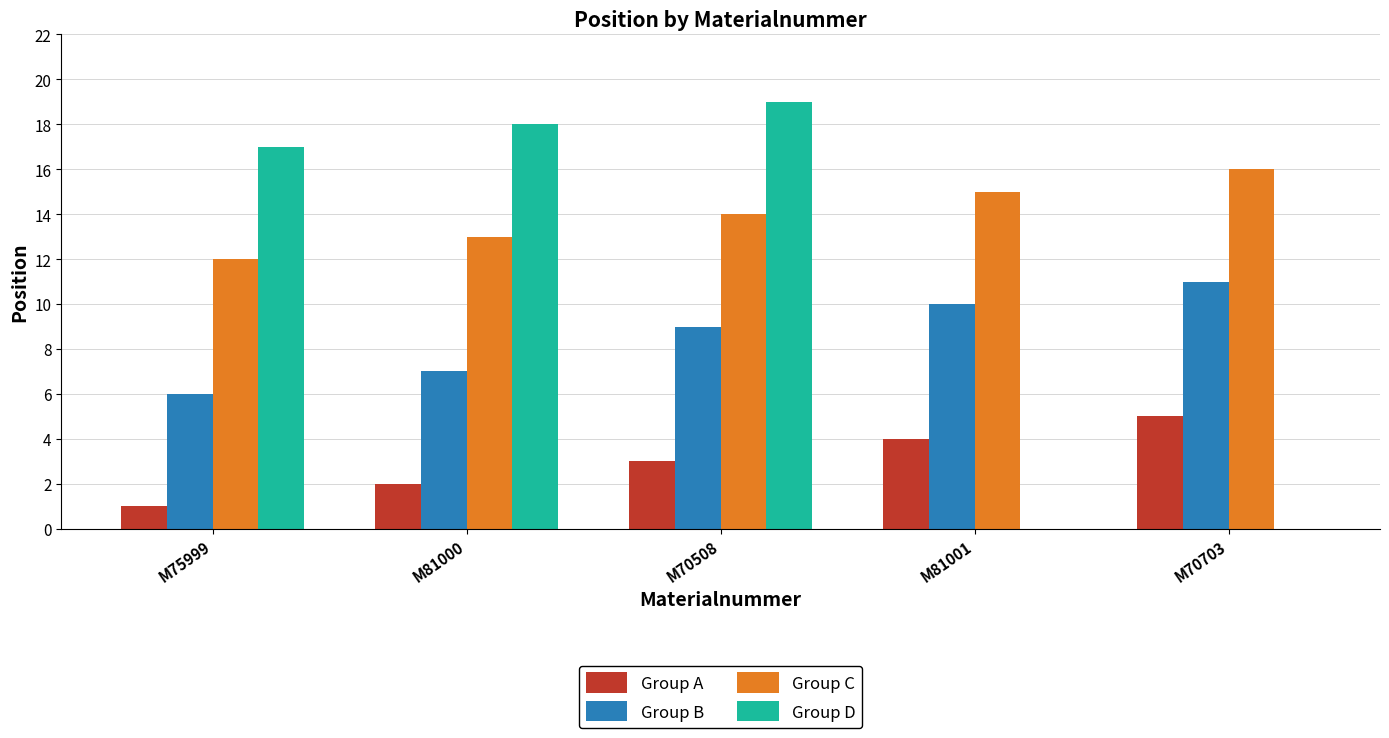

Reading left to right, list all the values displayed in this chart.

Group A: 1	2	3	4	5
Group B: 6	7	9	10	11
Group C: 12	13	14	15	16
Group D: 17	18	19	0	0